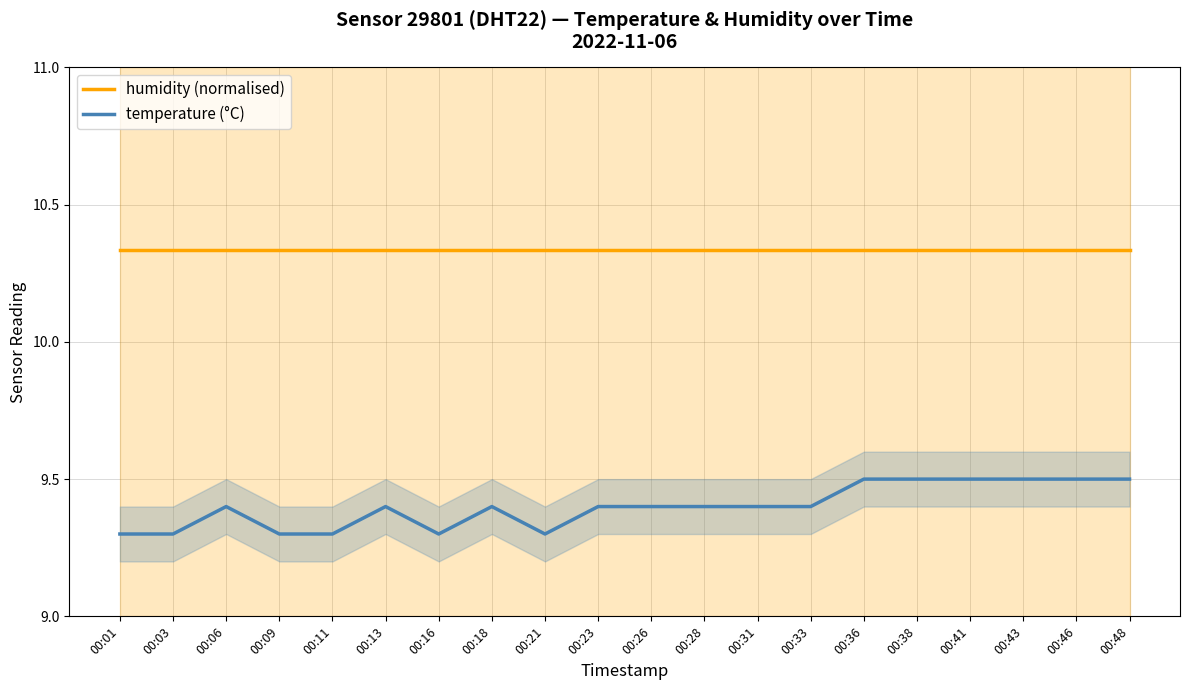

True or false: humidity (normalised) and temperature (°C) cross at least once.

False